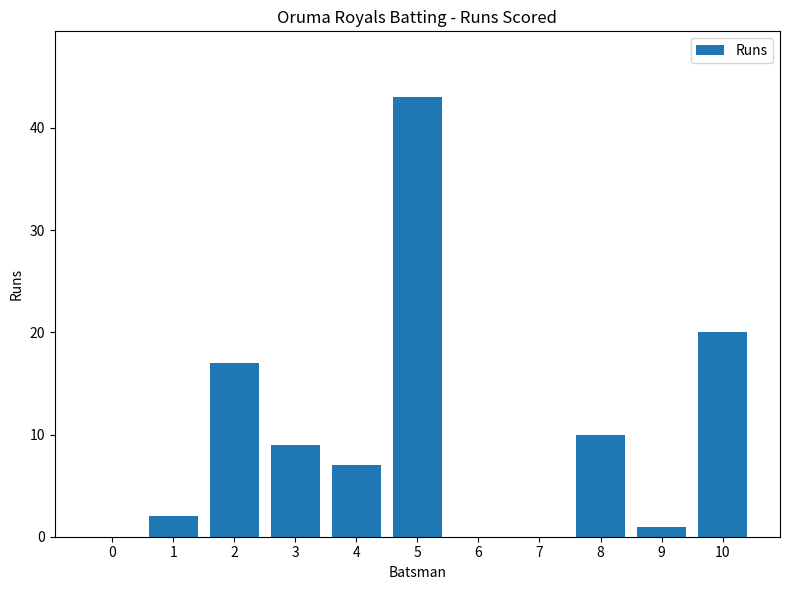

The chart shows a value of 19 at 0. True or false?

False